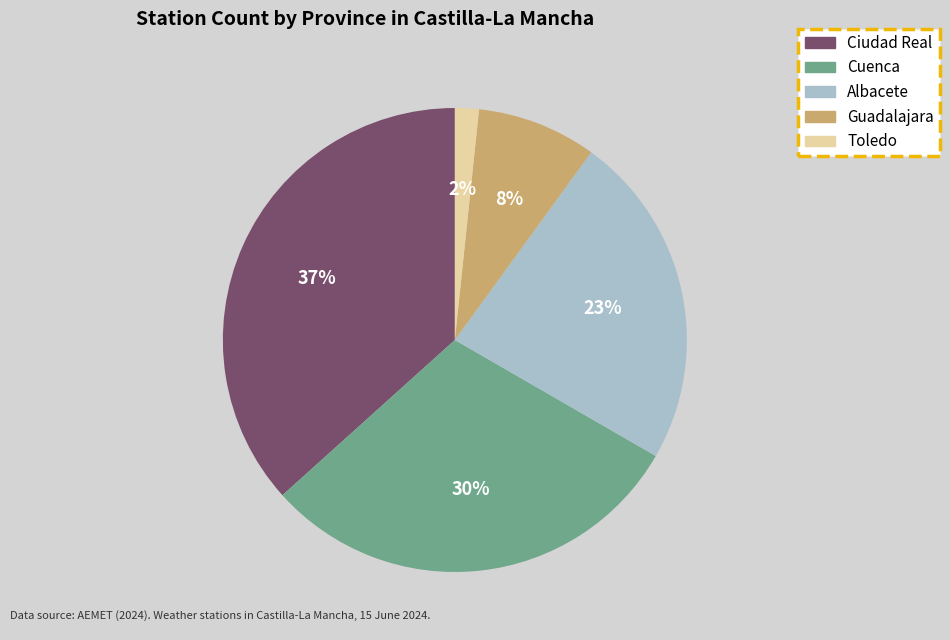

Which category has the smallest portion of the pie?

Toledo